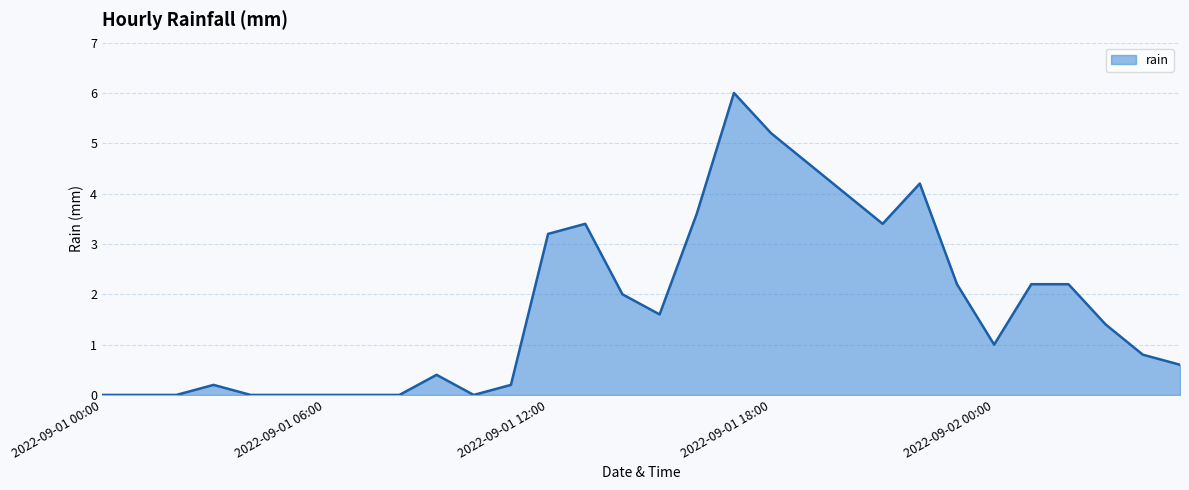

What is the greatest value displayed?

6.0